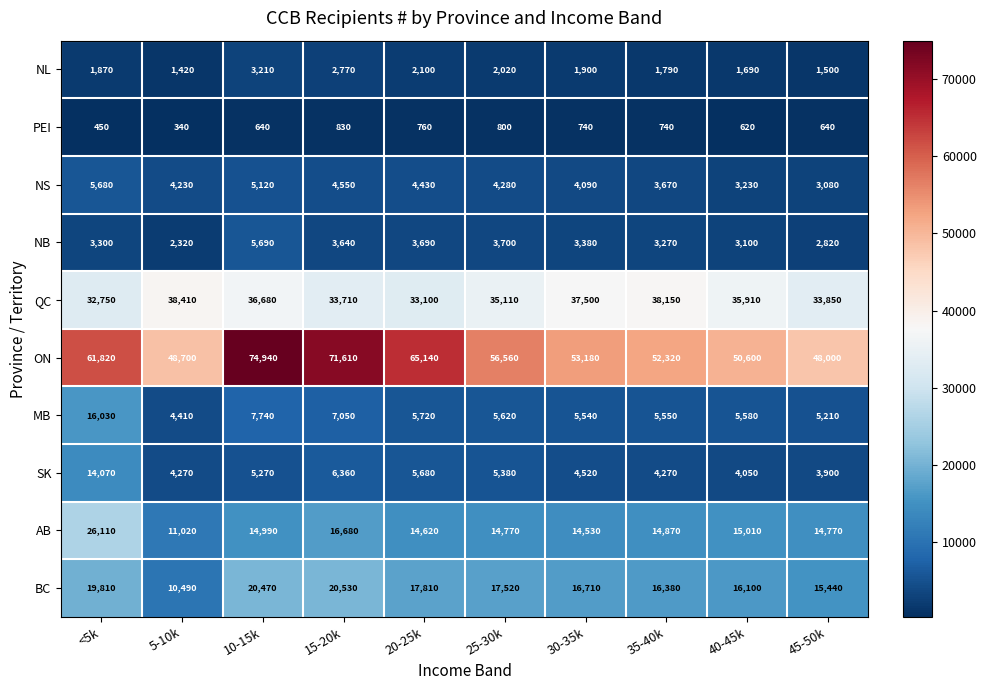

What is the smallest value displayed?

340